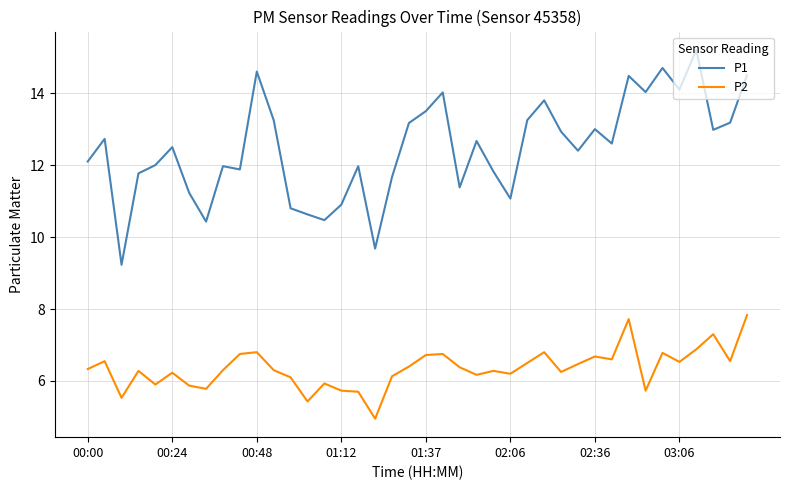

In P2, how many points are higher than both neighbors (excluding endpoints)?

12